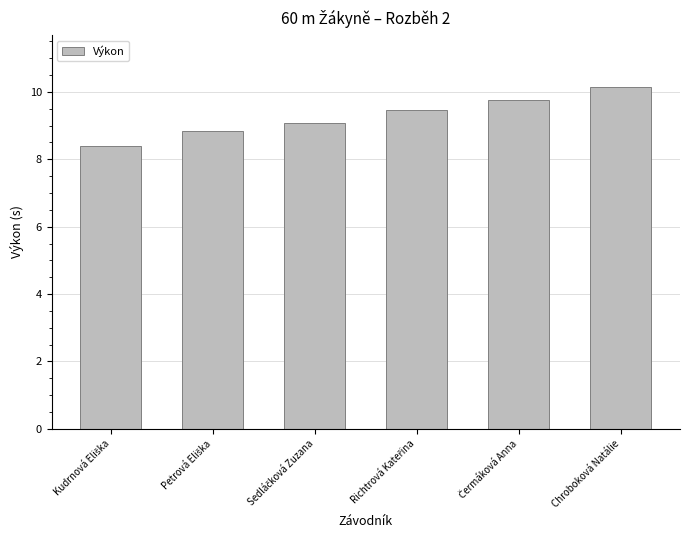

What is the average value?

9.3